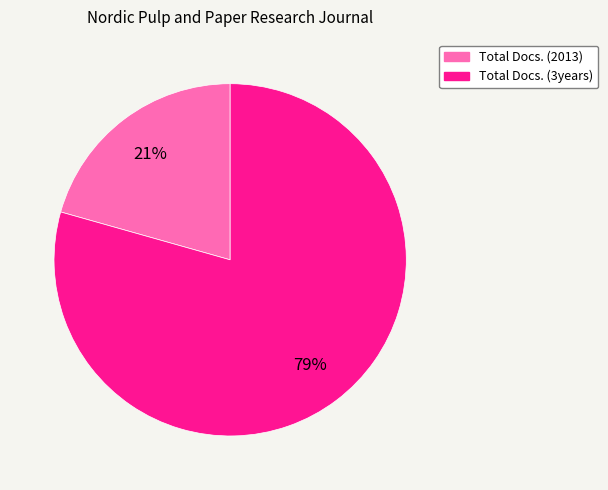

Does any single category account for the majority?

Yes